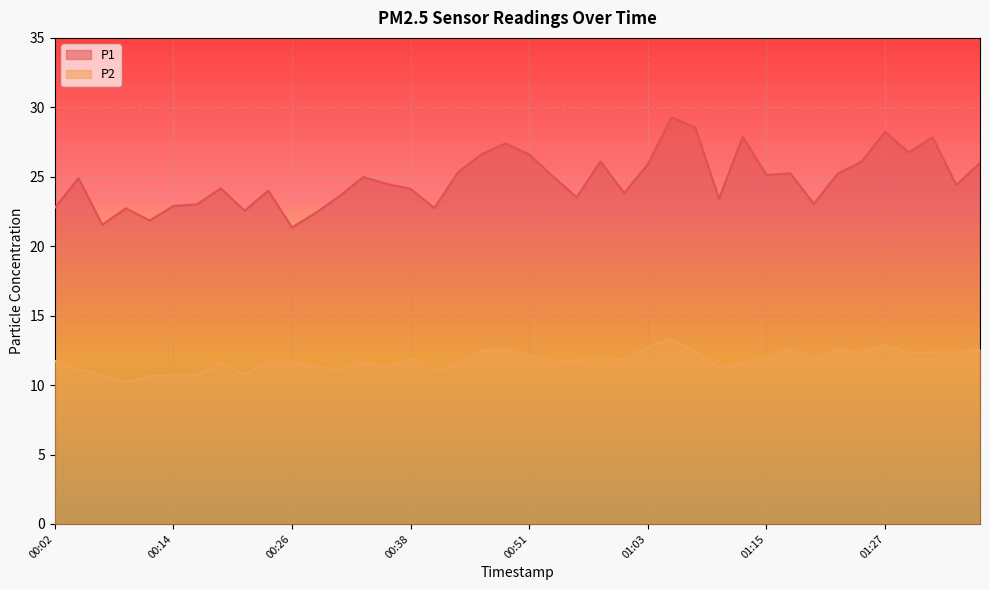

Between 00:19 and 00:48, which is larger?

00:48